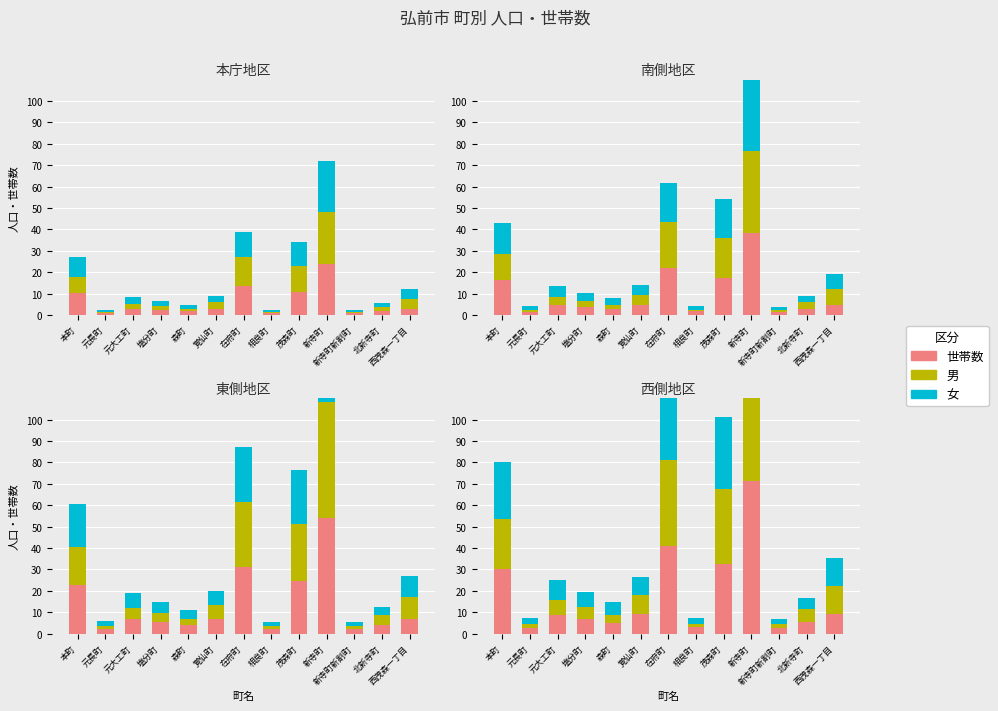

At how many categories does at least one series exceed 54?

1